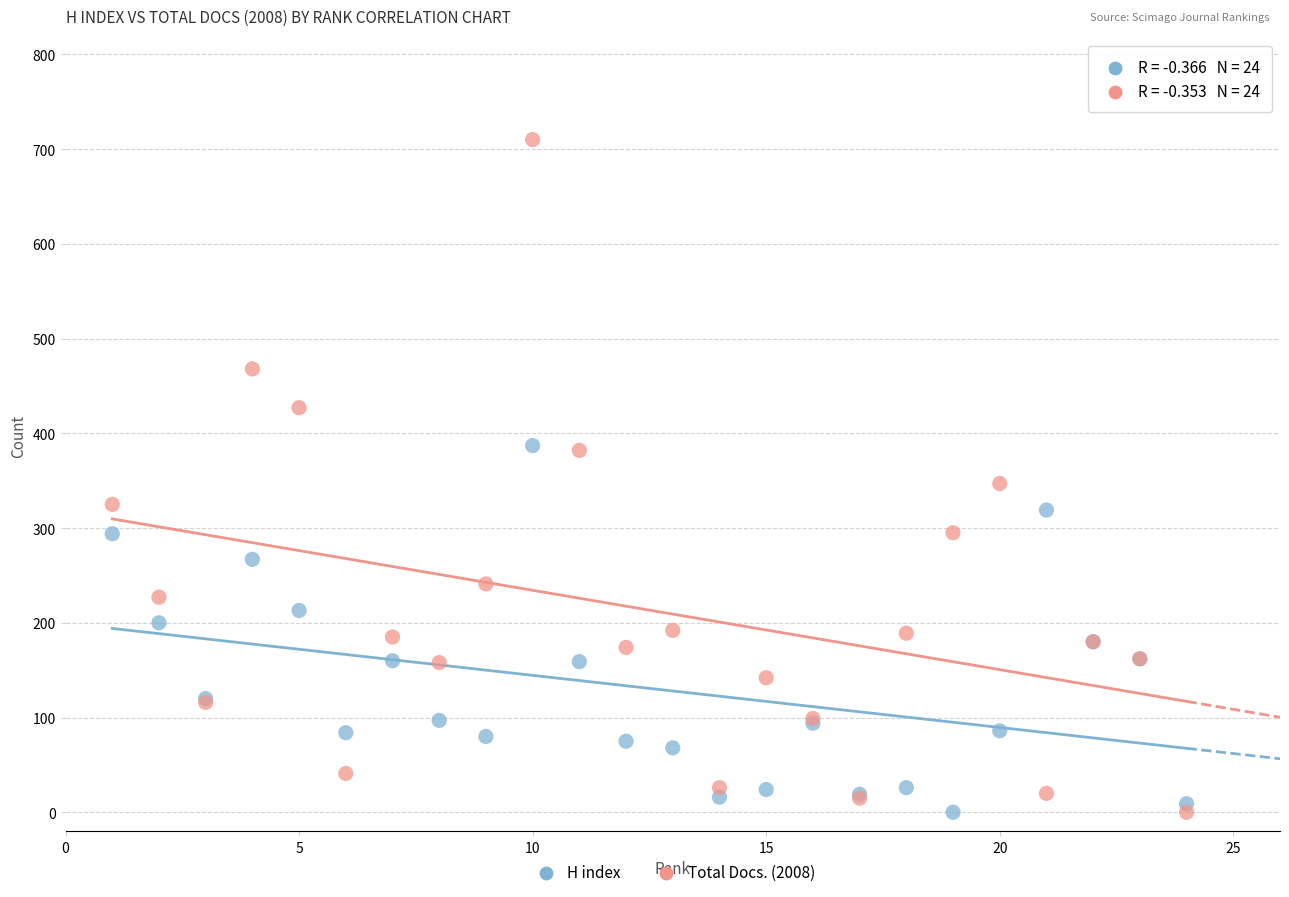

Which series contains the highest Y value?

Total Docs. (2008)